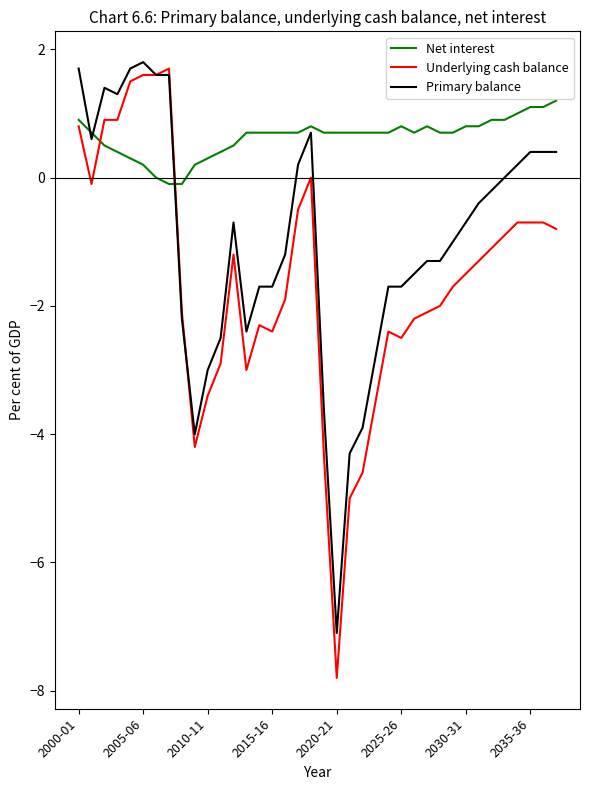

Which series has the largest total across all categories?

Net interest